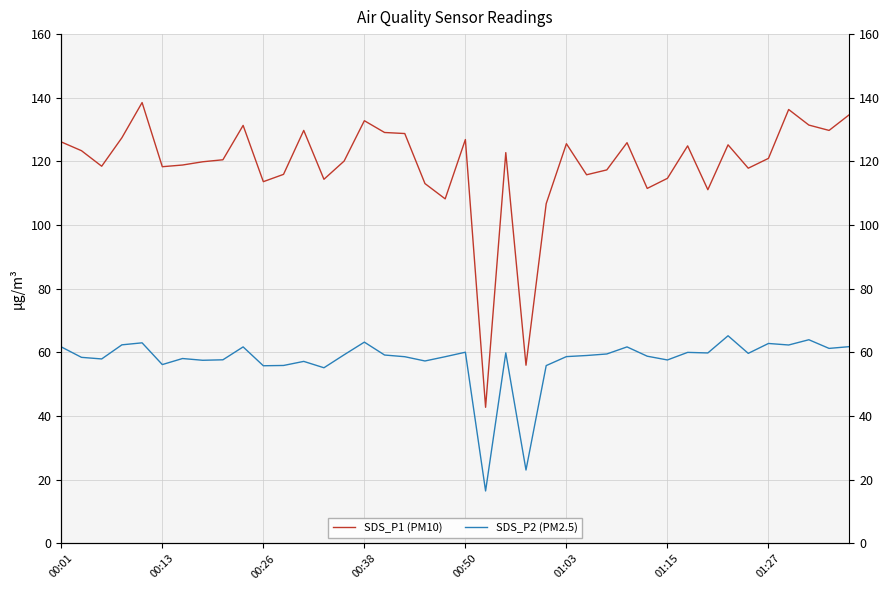

What is the sum of the SDS_P2 (PM2.5) values at 12 and 00:50?

120.2